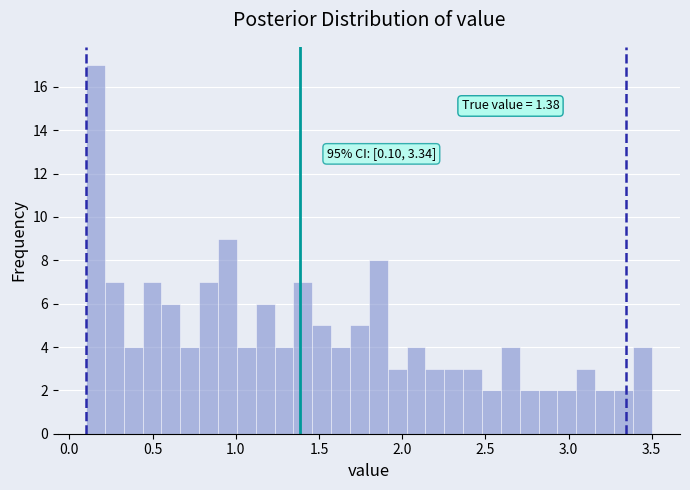

Around what value on the x-axis is the tallest bar? Give the approximate position of its centre, as read against the axis.

0.15